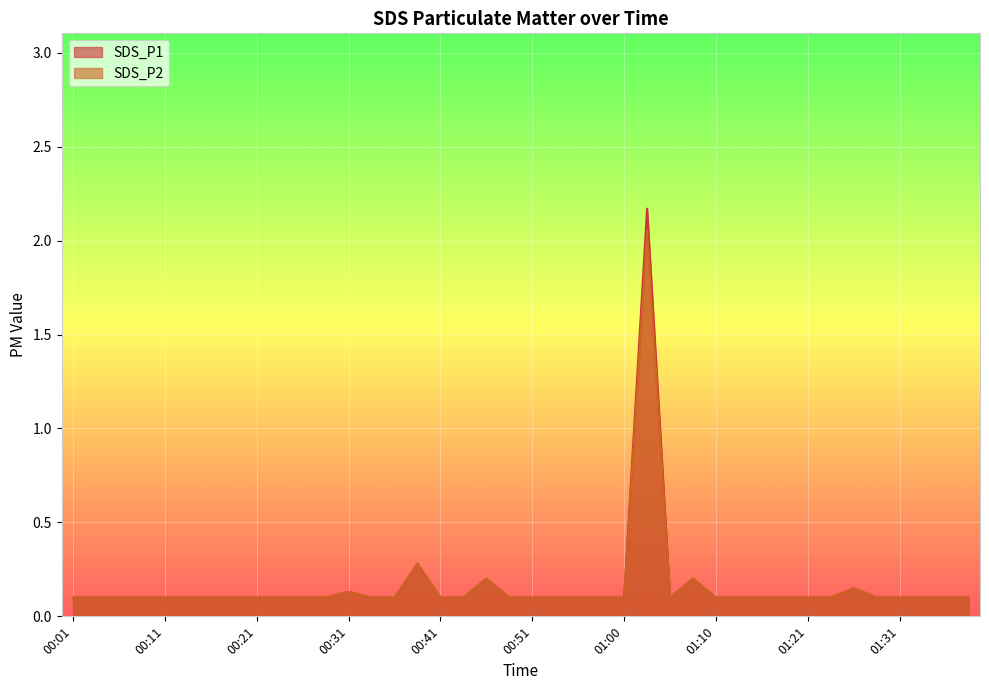

At which category is the sum across all series the highest?

01:03